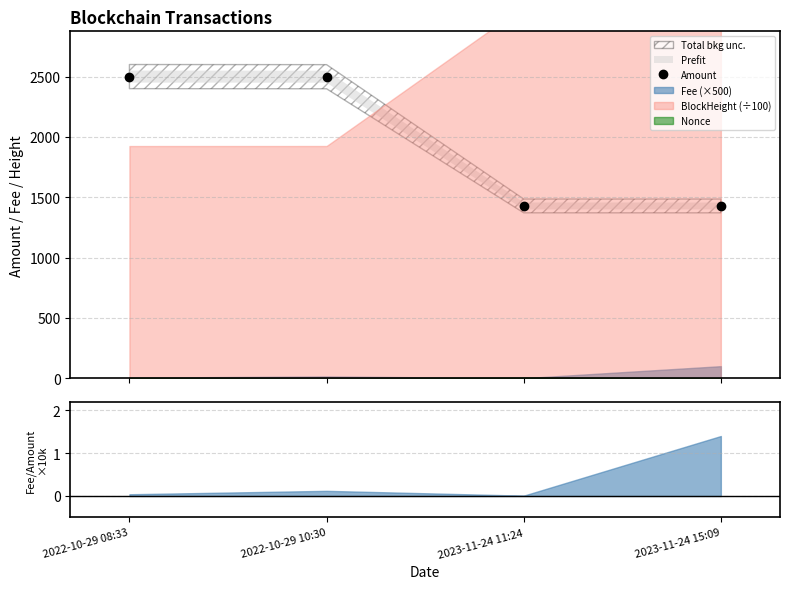

What is the change in value from 2022-10-29 10:30 to 2023-11-24 11:24?

-1071.0